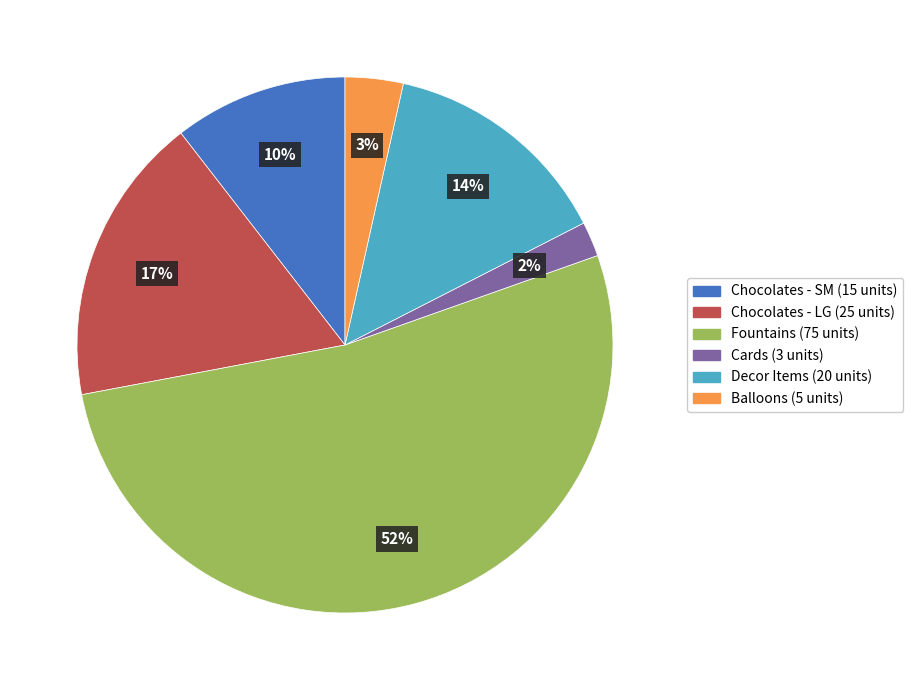

The Chocolates - SM slice represents 4% of the pie. True or false?

False